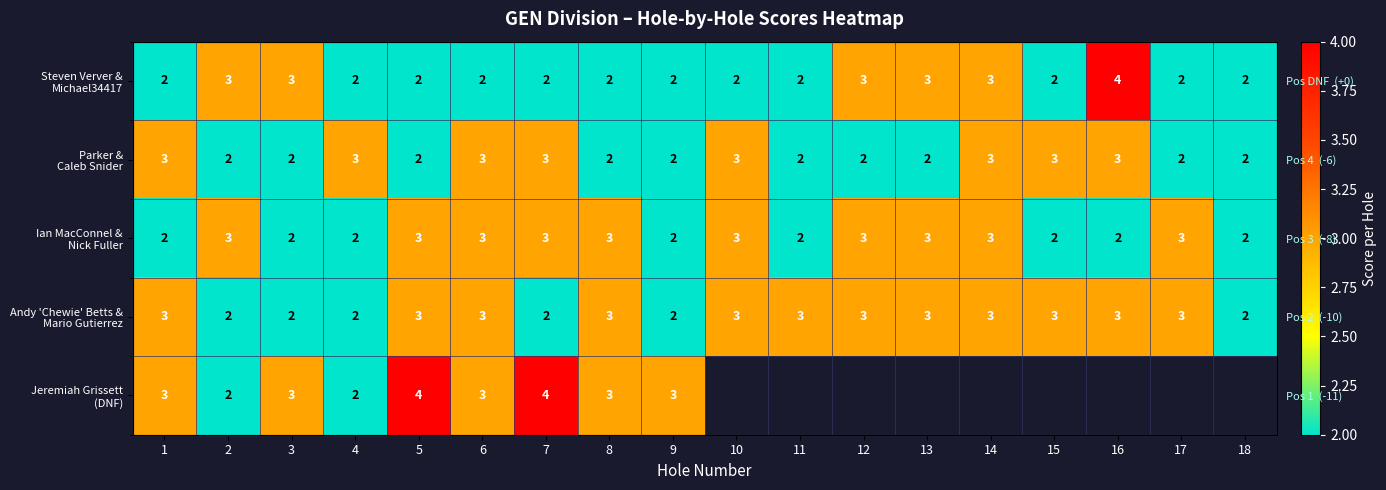

Which series has the largest total across all categories?

Andy 'Chewie' Betts & Mario Gutierrez